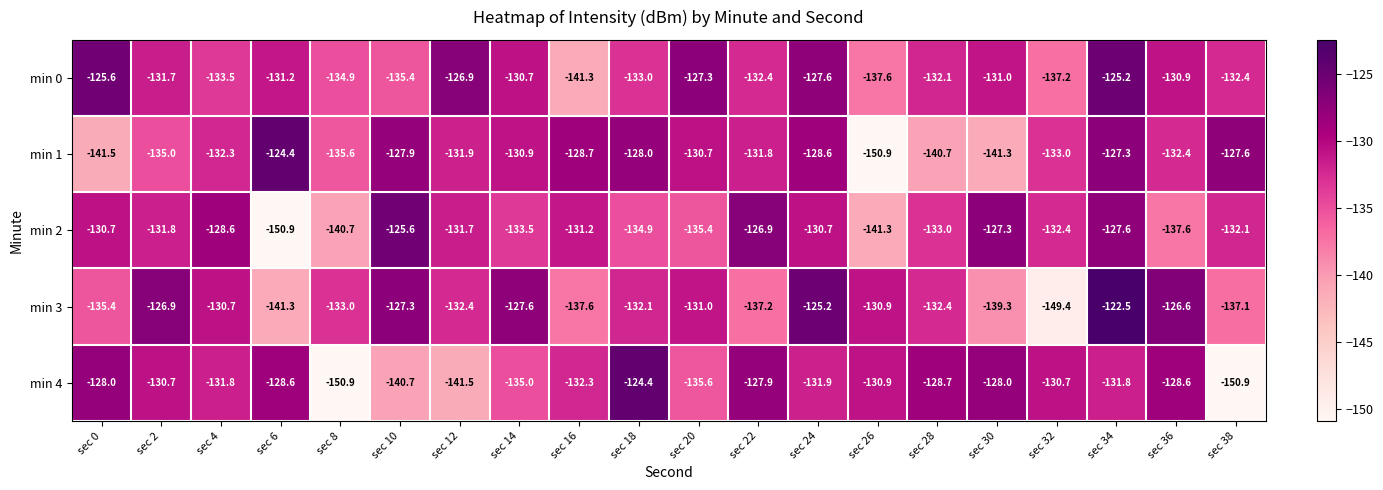

True or false: min 0 has a value of -55.5 at sec 10.

False